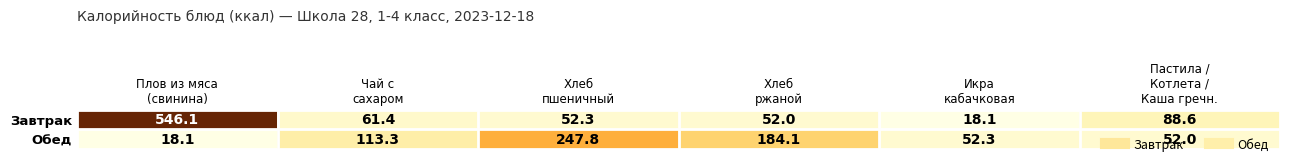

What is the average value of the Обед series?

111.3